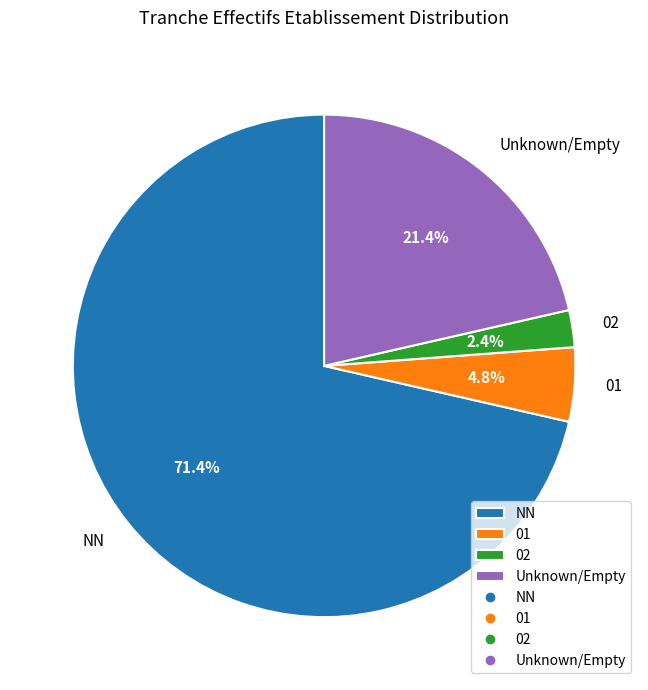

Is the sum of 01 and NN greater than half?

Yes